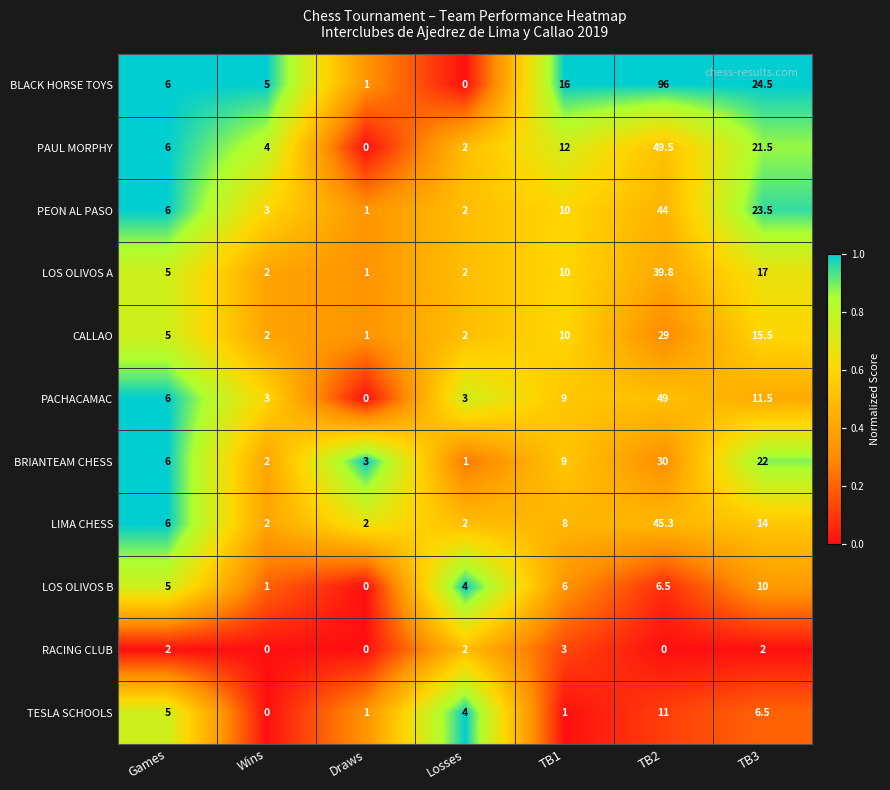

What is the difference between the LOS OLIVOS A values at Losses and Games?

3.0